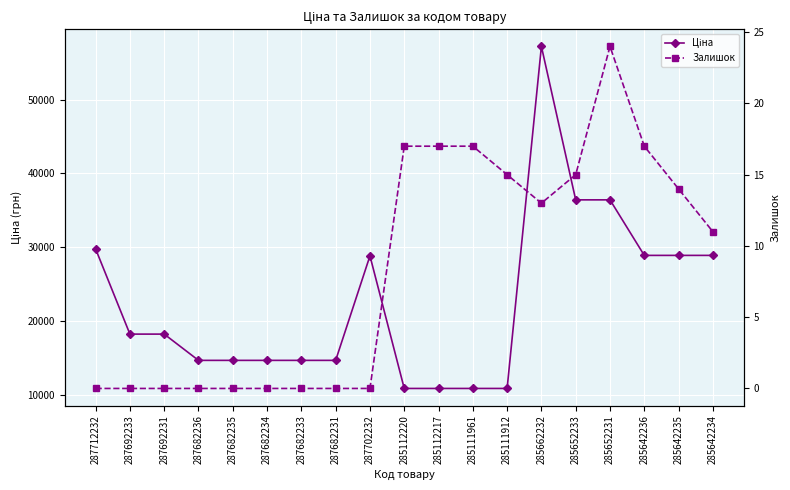

What is the label of the 11th point from the left?

285112217